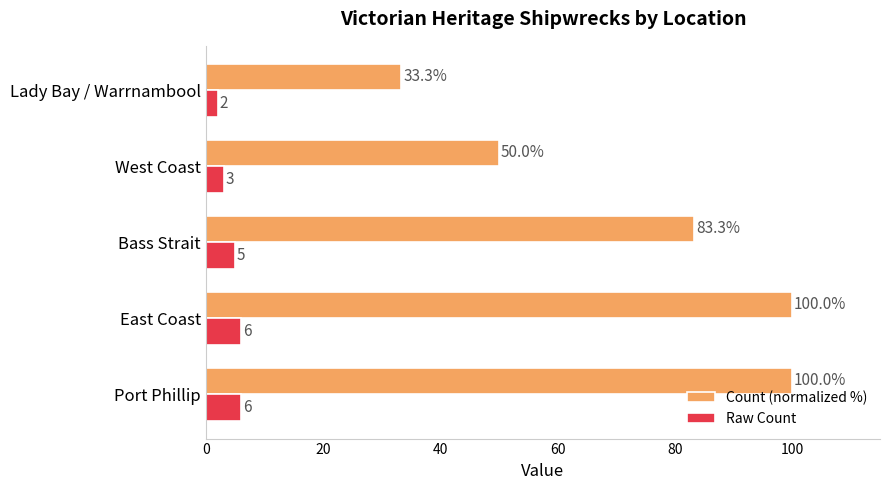

At how many categories does at least one series exceed 57?

3